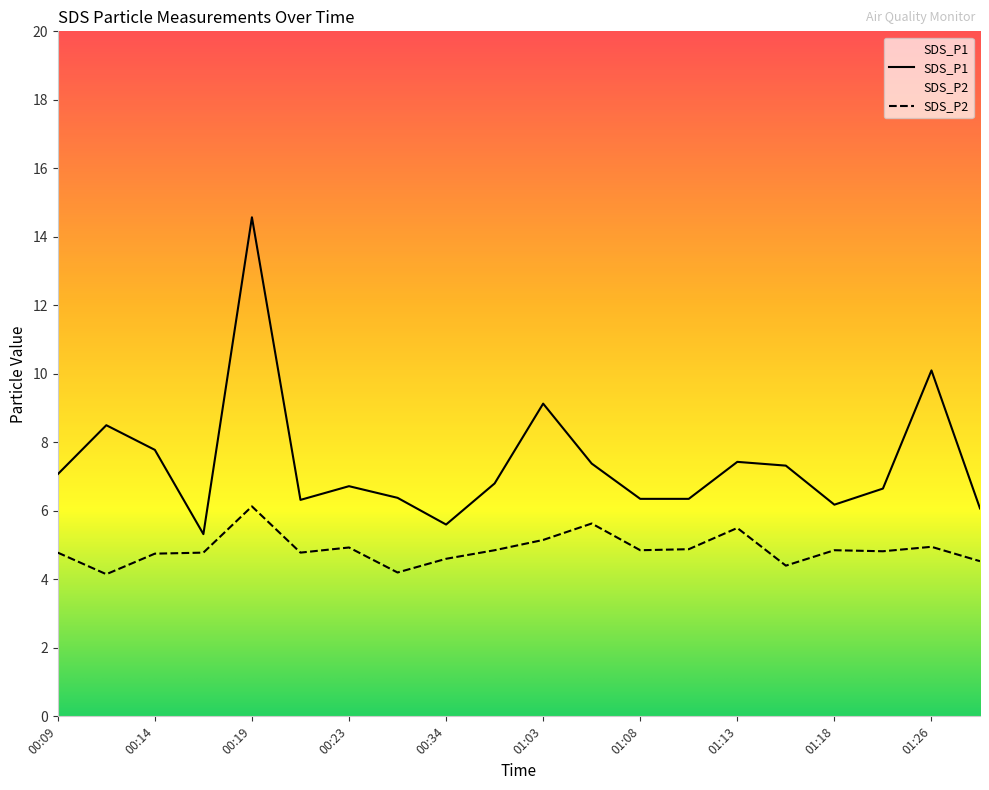

Which series has the largest total across all categories?

SDS_P1